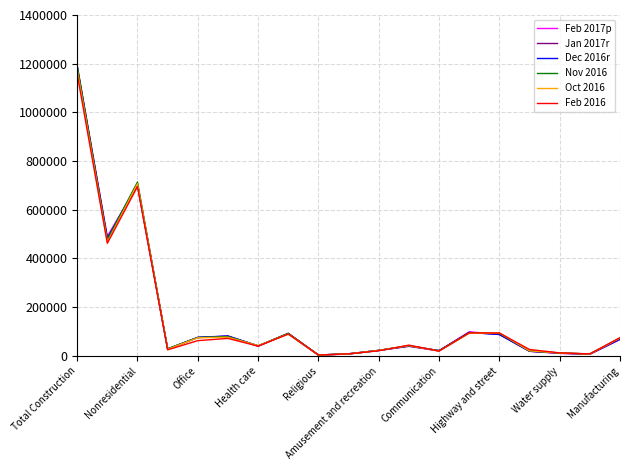

Which series has the widest spread of values?

Feb 2017p